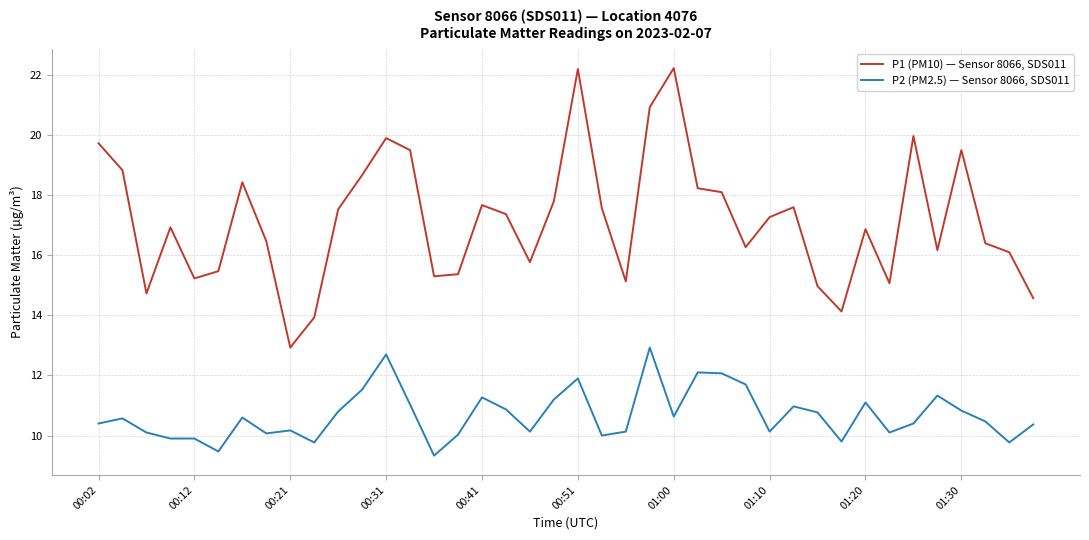

What is the average value of the P1 (PM10) — Sensor 8066, SDS011 series?

17.2